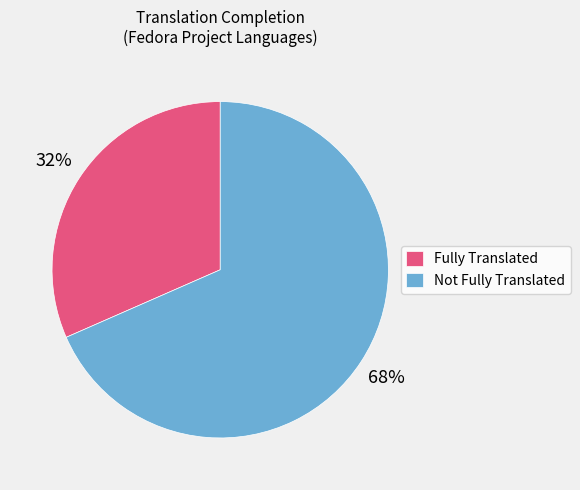

To the nearest percent, what is the average slice percentage?

50%